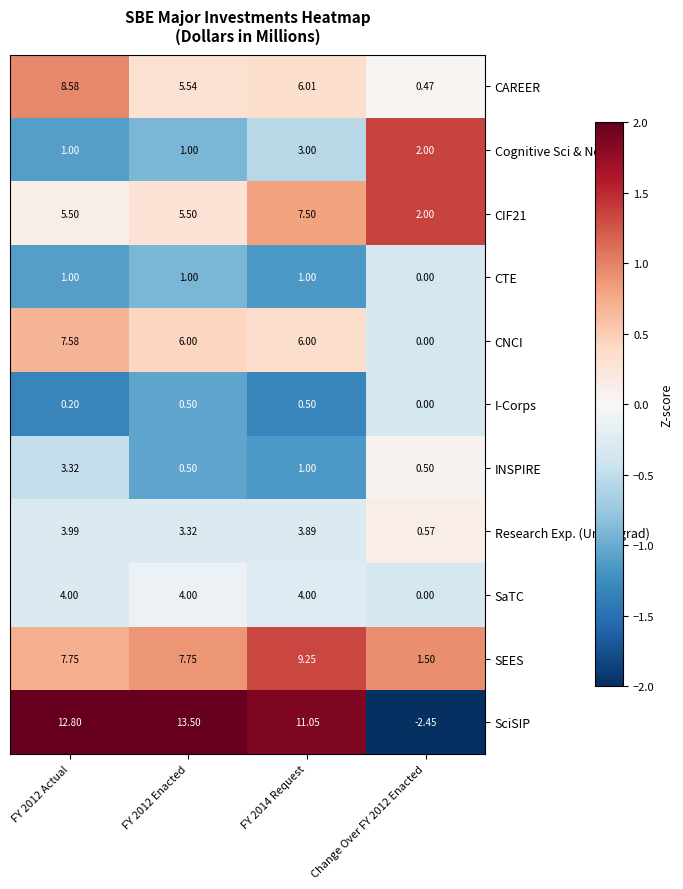

At how many categories does at least one series exceed 1?

4